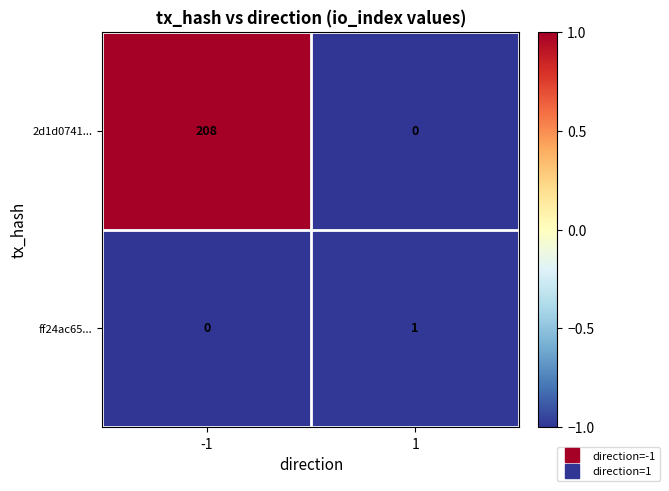

Count the number of categories in the chart.

2